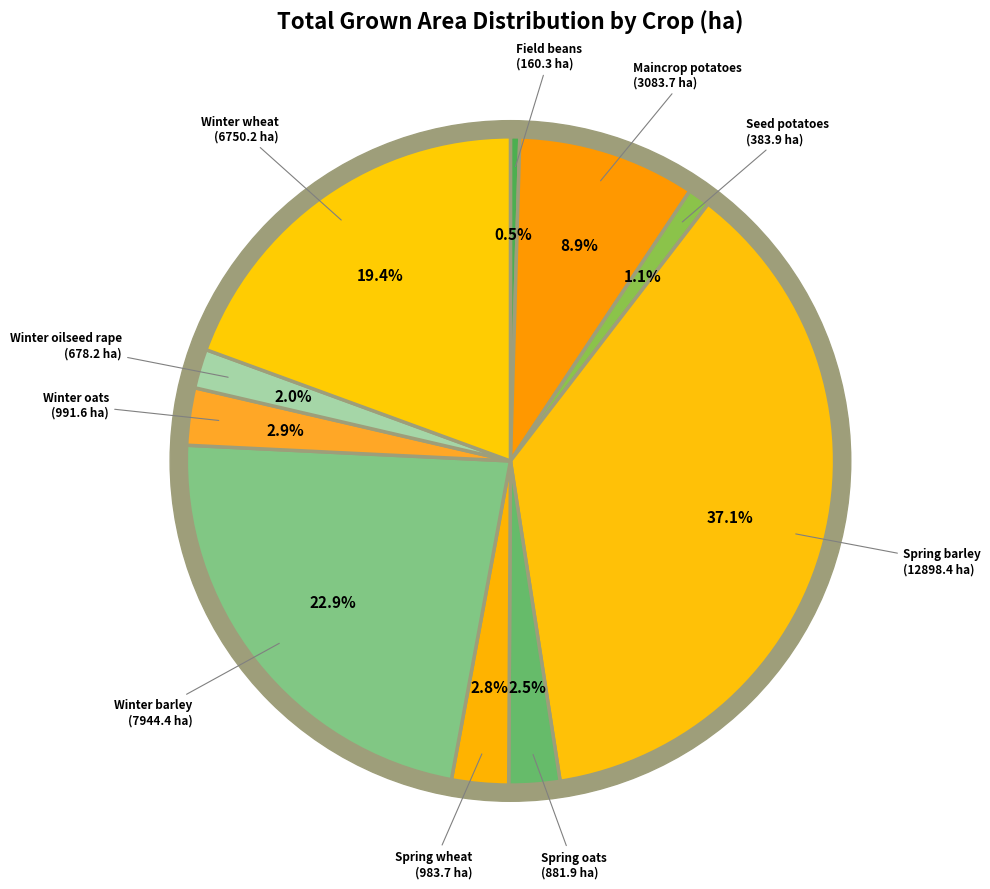

What percentage is the Spring barley slice, to the nearest percent?

37%